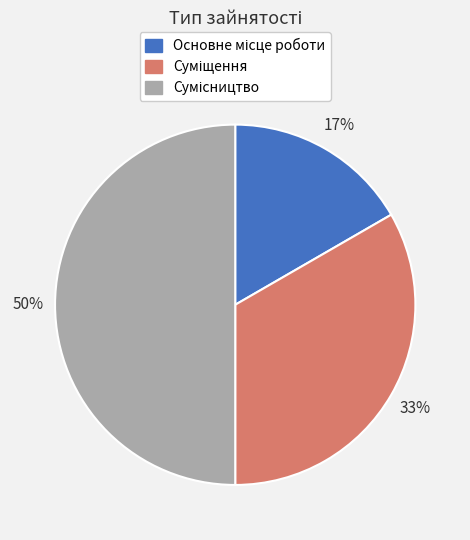

To the nearest percent, what is the average slice percentage?

33%